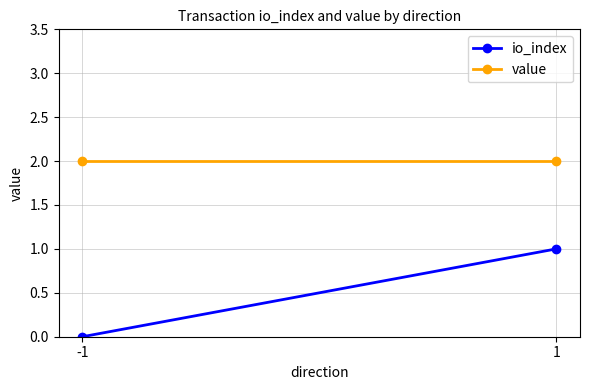

Count the number of data series in this chart.

2